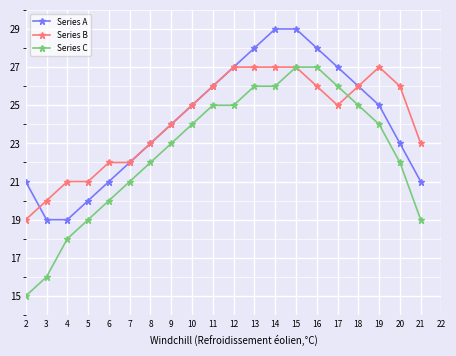

What are all the series names shown in the legend?

Series A, Series B, Series C